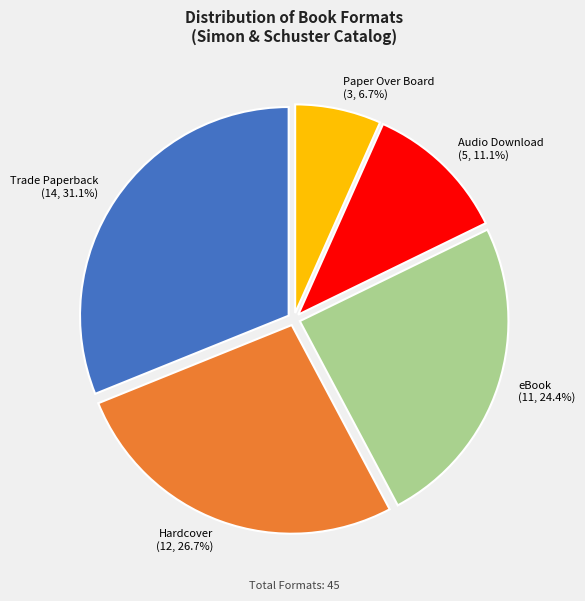

Rank the categories by value from highest to lowest.

Trade Paperback, Hardcover, eBook, Audio Download, Paper Over Board